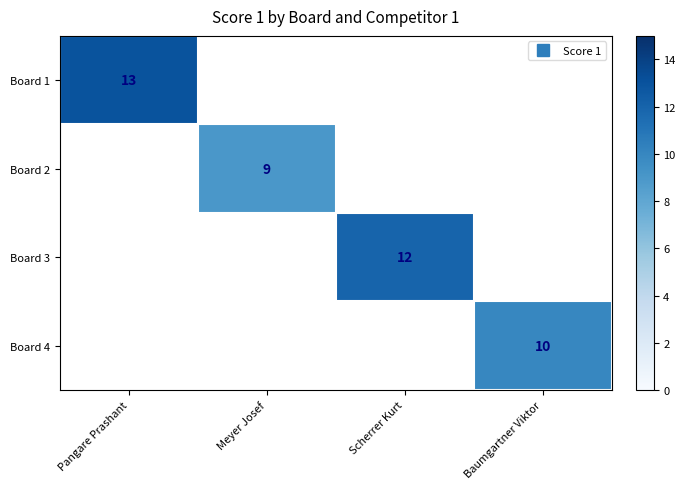

At which label is Board 1 closest to 13?

Pangare Prashant